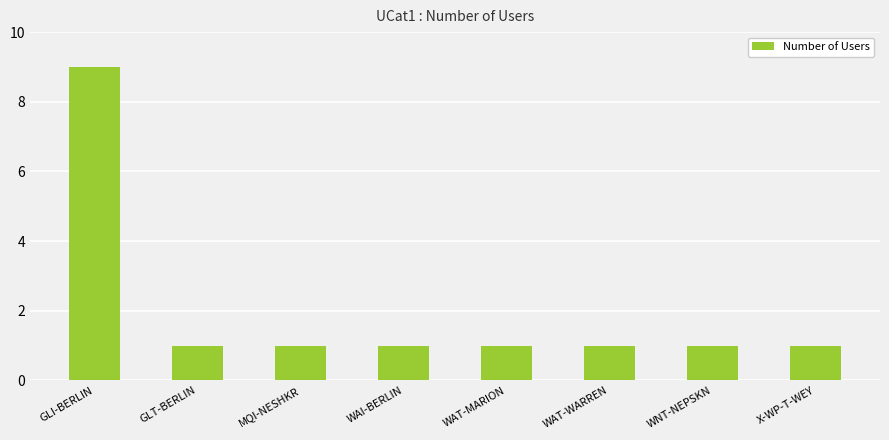

Reading left to right, what are all the values shown in this chart?

GLI-BERLIN=9	GLT-BERLIN=1	MQI-NESHKR=1	WAI-BERLIN=1	WAT-MARION=1	WAT-WARREN=1	WNT-NEPSKN=1	X-WP-T-WEY=1